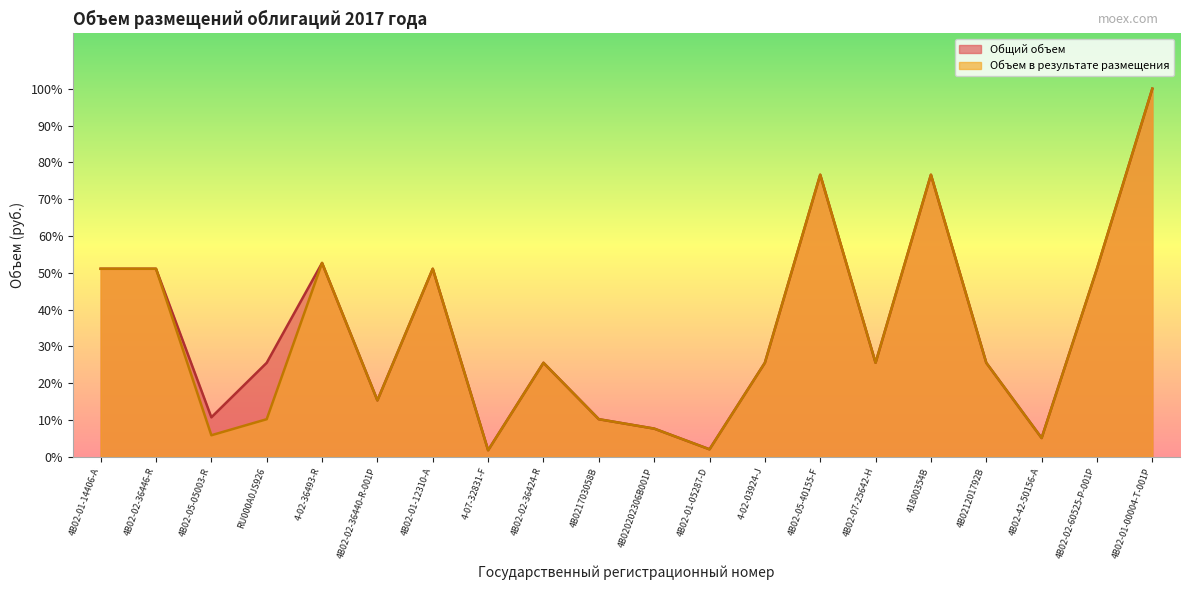

Rank the series by their maximum value, from highest to lowest.

Общий объем, Объем в результате размещения